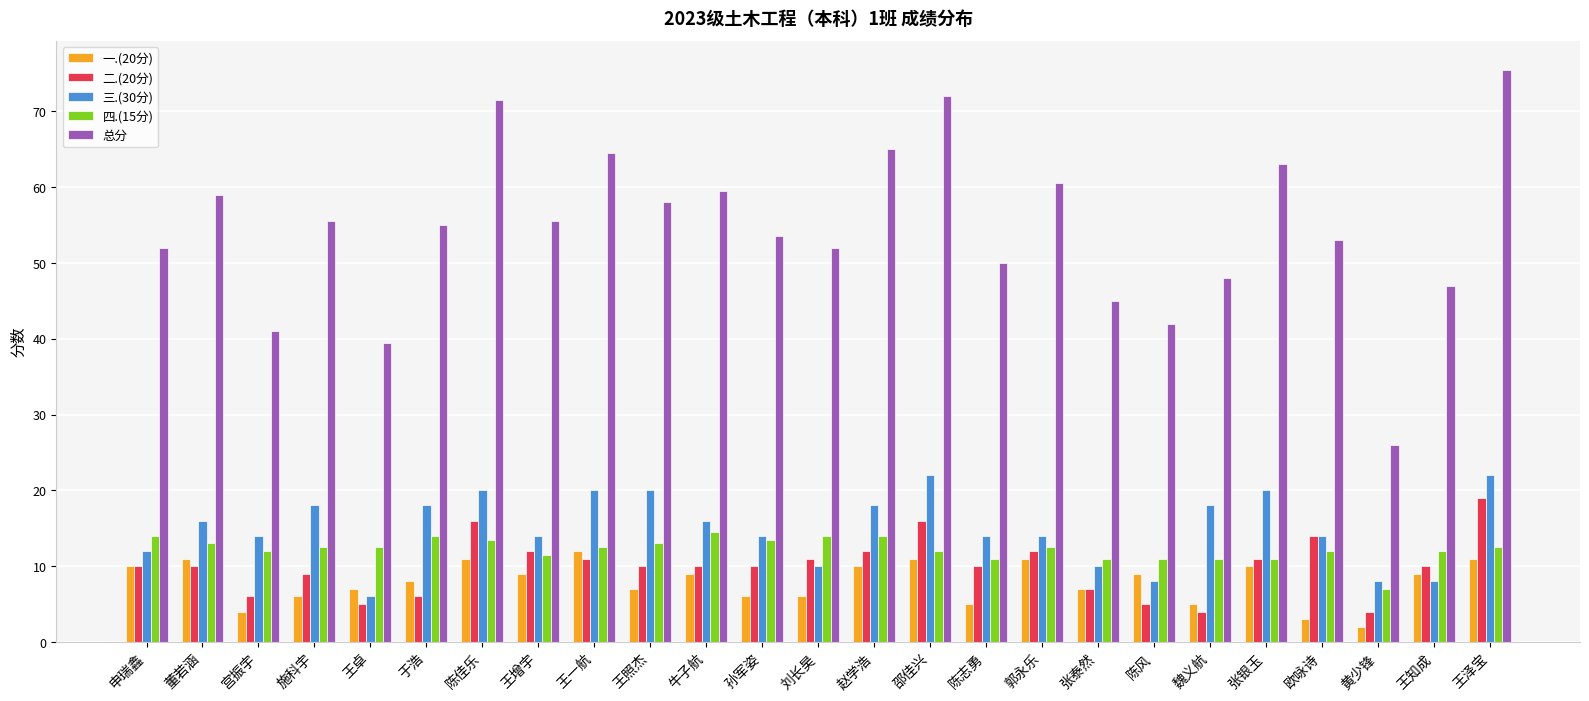

The 三.(30分) series shows 4.0 at 孙军姿. True or false?

False